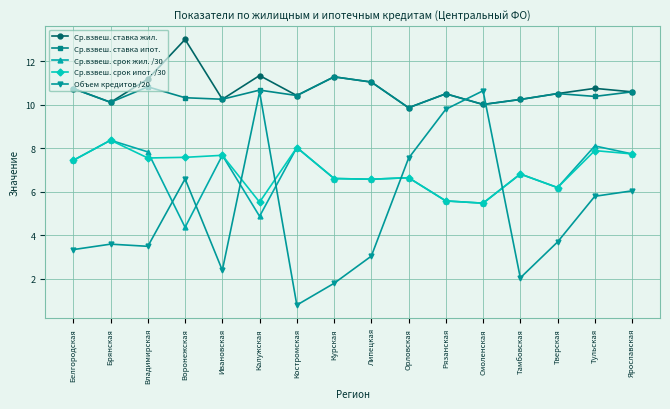

What is the label of the 6th point from the left?

Калужская